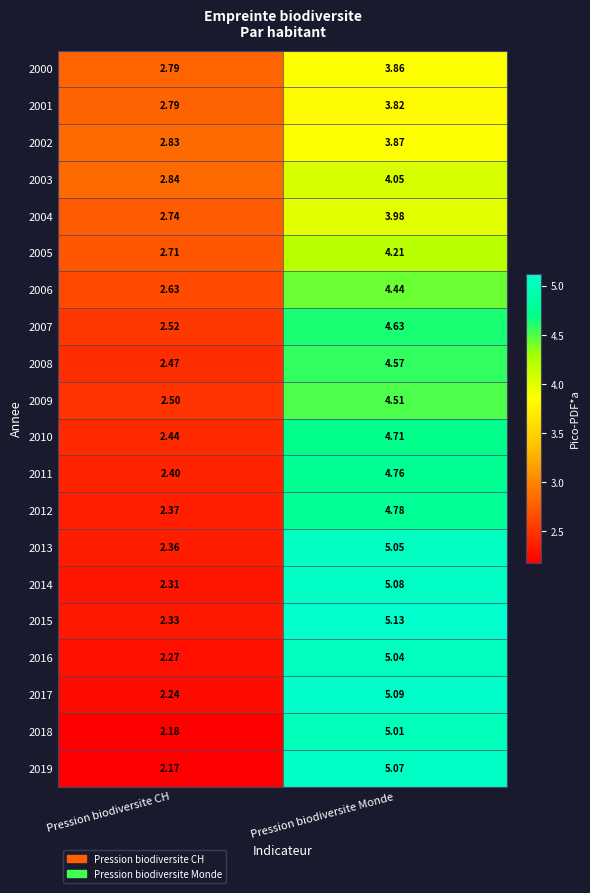

What is the spread (max minus min) of values at Pression biodiversite Monde?

1.3